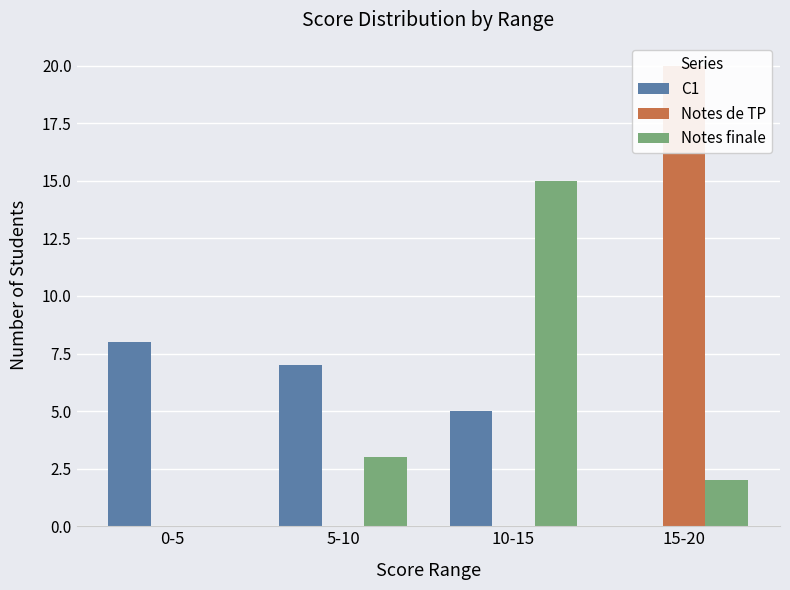

What position from the left is 15-20?

4